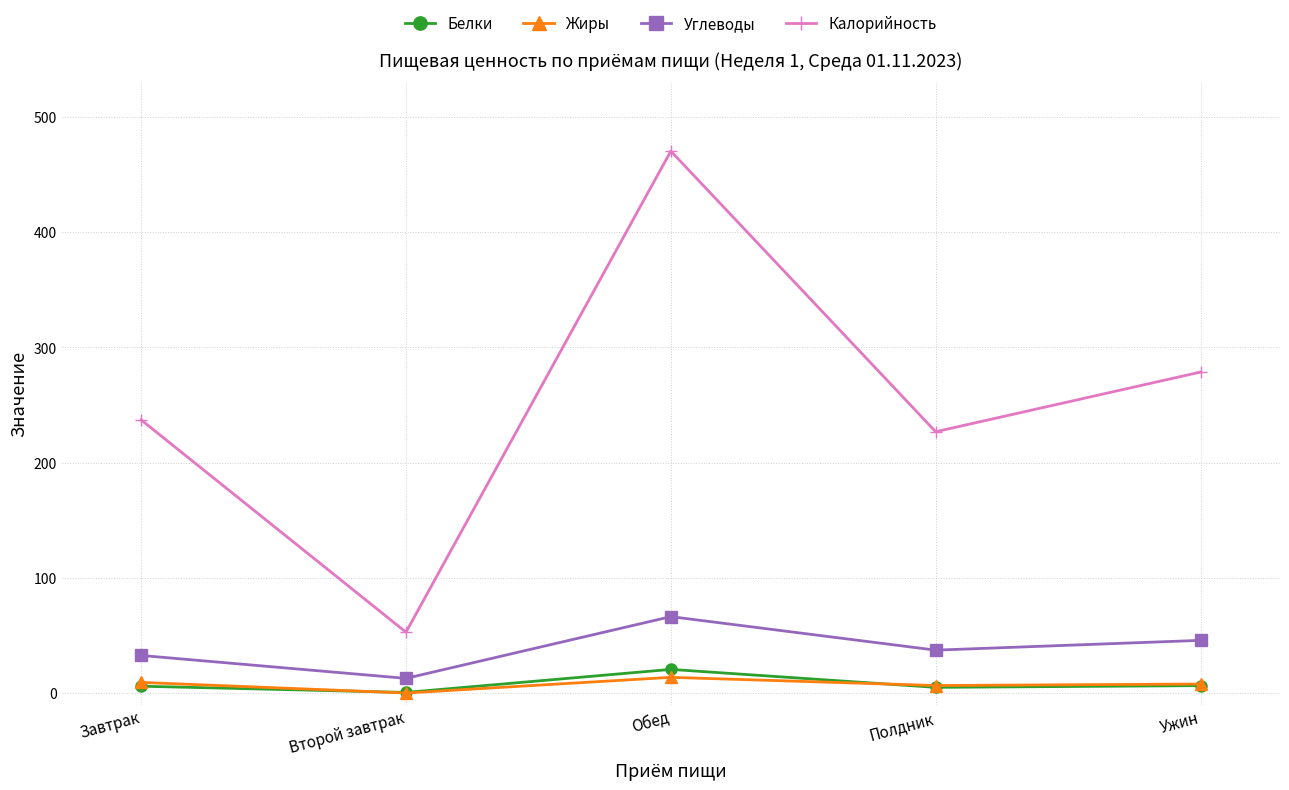

At which category does the chart reach its peak across all series?

Обед